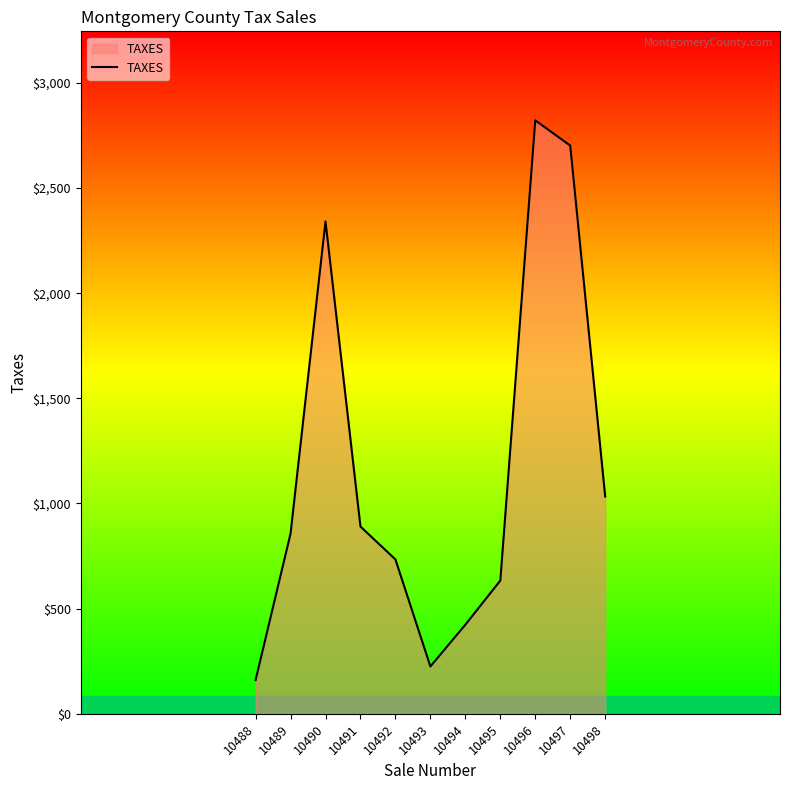

Reading left to right, list all the values displayed in this chart.

160.3	856.8	2341.6	890.3	734.0	225.0	423.7	633.3	2822.0	2702.0	1033.0